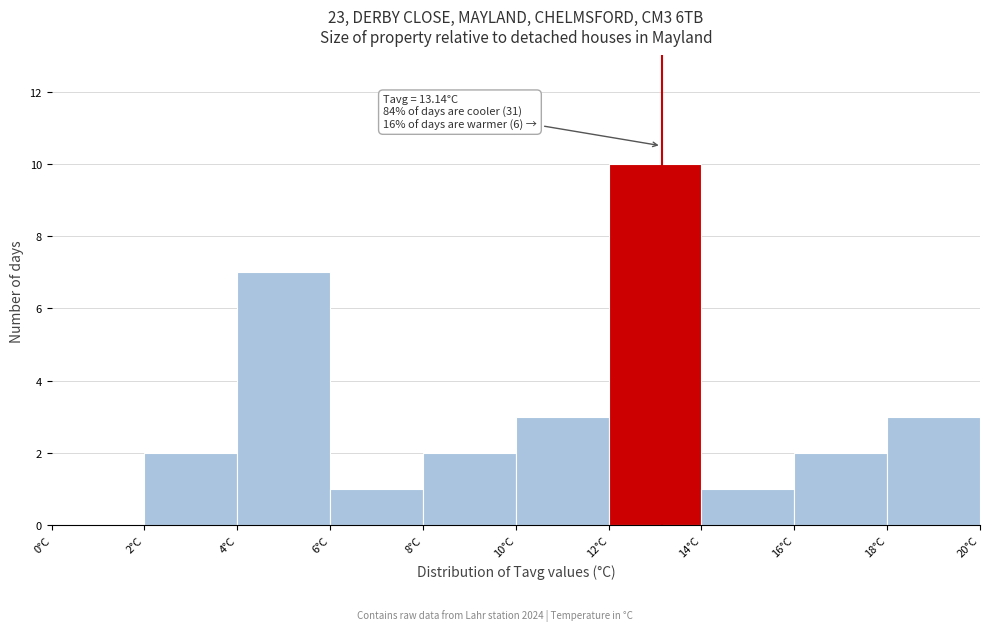

Which range on the x-axis has the tallest bar?

12 to 14